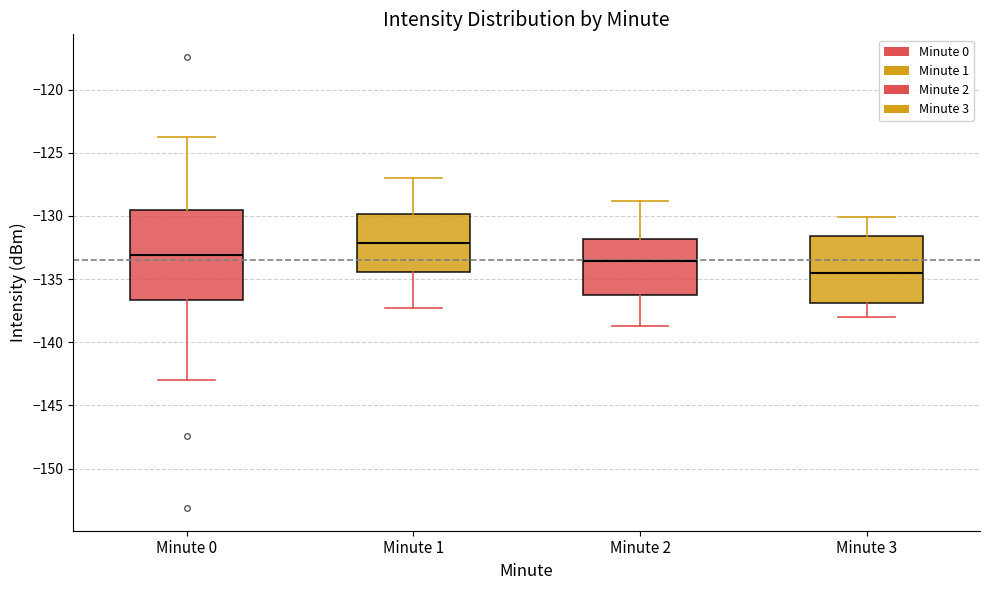

Reading left to right, transcribe this box plot: for each box, give where its median line is, the range the box spans, and where its two whiskers end, as read against the y-axis. The values are not printed on the chart, so give them approximately, as read against the axis.

Minute 0: median -133.0, box -136.5 to -129.5, whiskers -143.0 to -123.5
Minute 1: median -132.0, box -134.5 to -130.0, whiskers -137.5 to -127.0
Minute 2: median -133.5, box -136.0 to -132.0, whiskers -138.5 to -129.0
Minute 3: median -134.5, box -137.0 to -131.5, whiskers -138.0 to -130.0